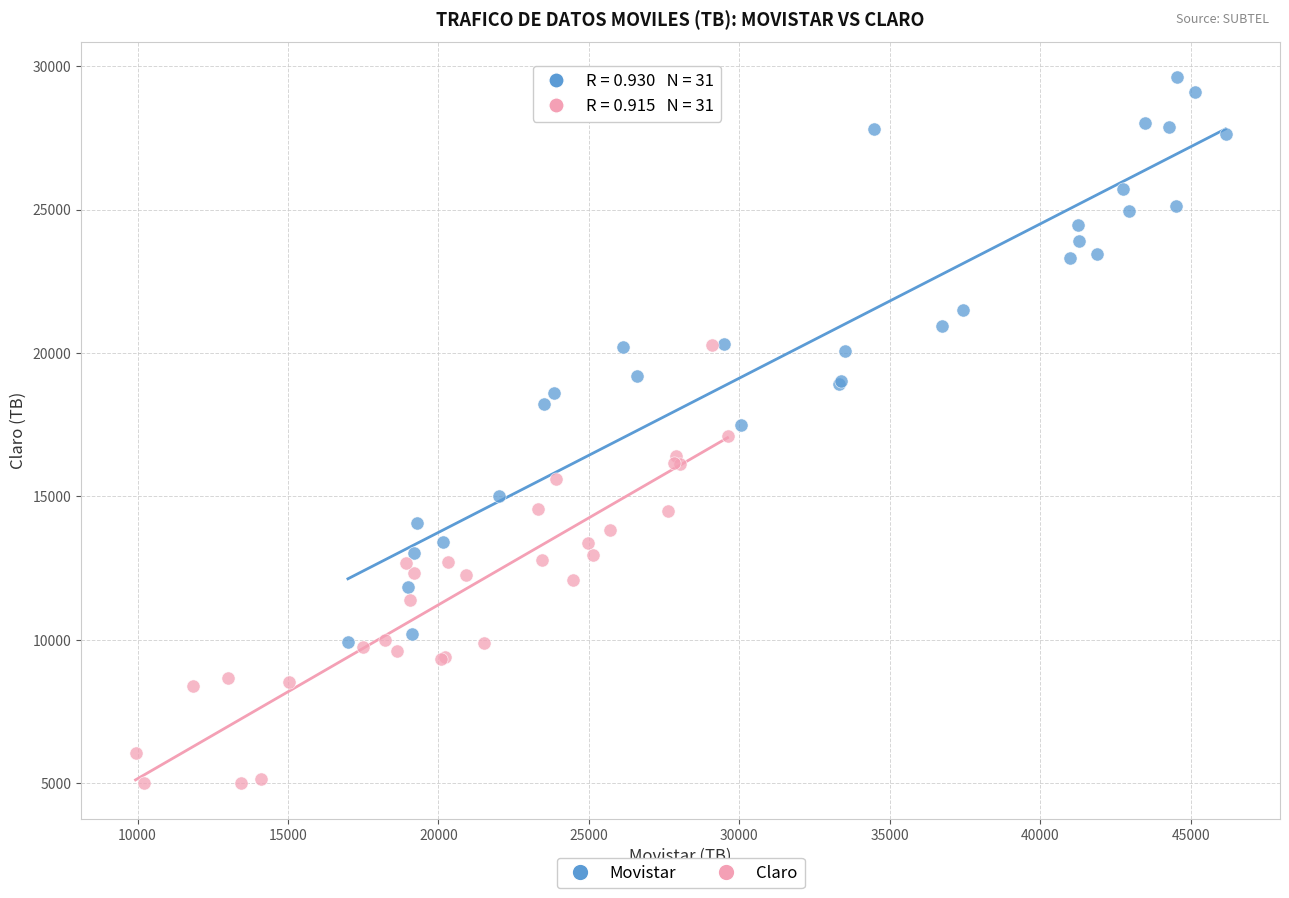

Which series contains the lowest Y value?

Claro